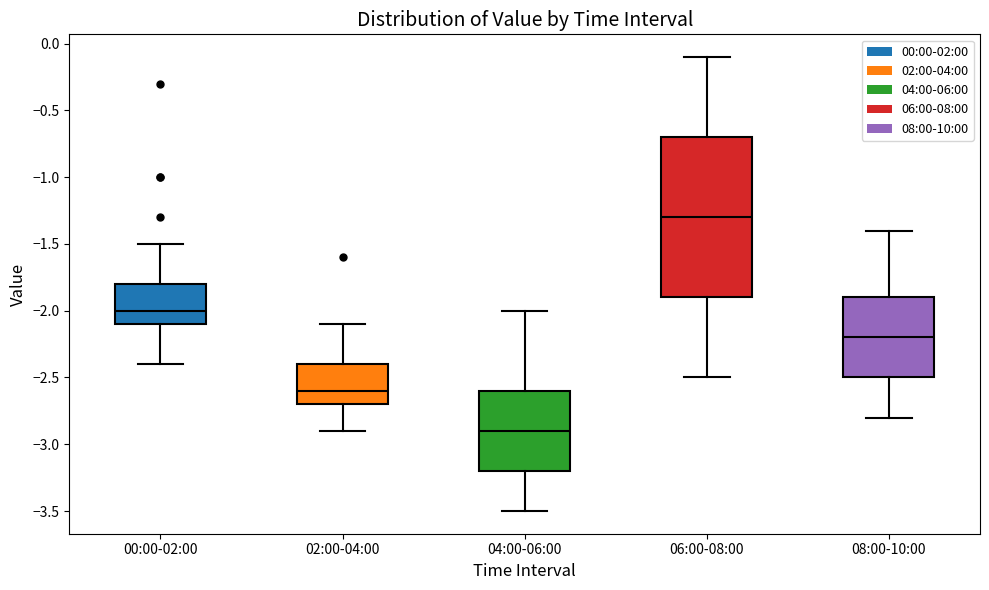

Reading left to right, transcribe this box plot: for each box, give where its median line is, the range the box spans, and where its two whiskers end, as read against the y-axis. The values are not printed on the chart, so give them approximately, as read against the axis.

00:00-02:00: median -2.0, box -2.1 to -1.8, whiskers -2.4 to -1.5
02:00-04:00: median -2.6, box -2.7 to -2.4, whiskers -2.9 to -2.1
04:00-06:00: median -2.9, box -3.2 to -2.6, whiskers -3.5 to -2.0
06:00-08:00: median -1.3, box -1.9 to -0.7, whiskers -2.5 to -0.1
08:00-10:00: median -2.2, box -2.5 to -1.9, whiskers -2.8 to -1.4